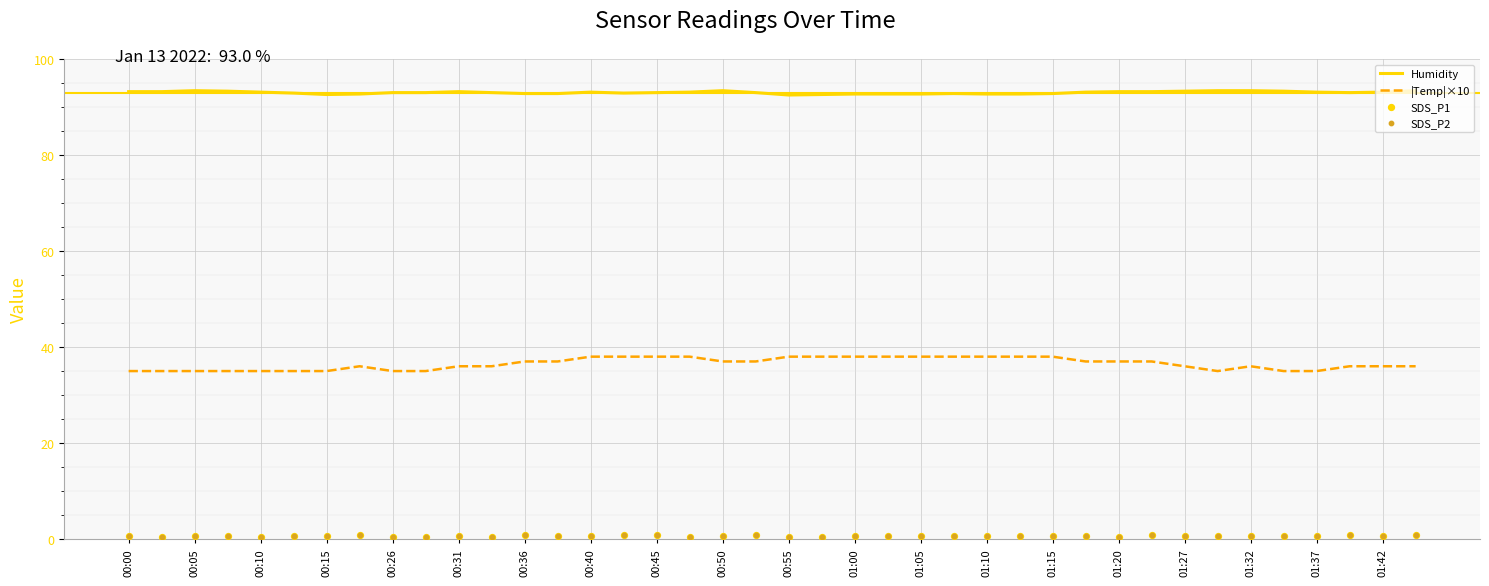

The |Temp|×10 series shows 36.0 at 01:27. True or false?

True